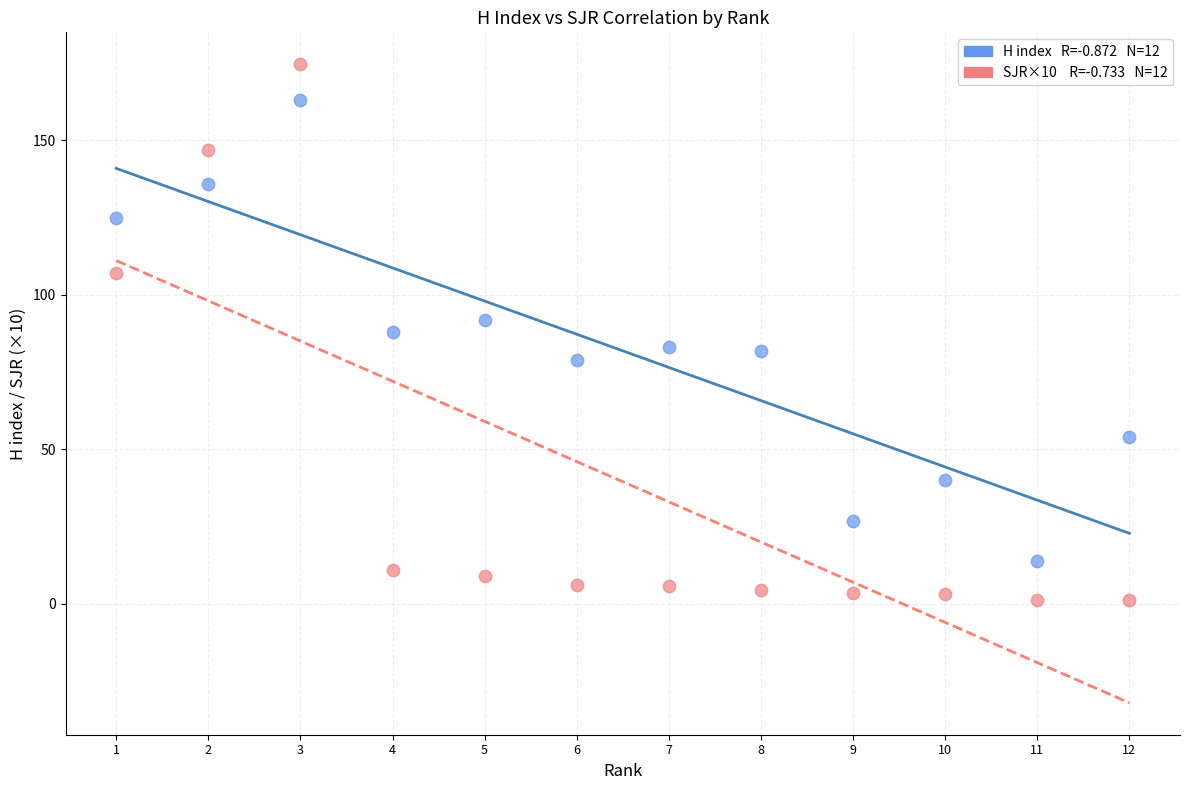

Across all data points, what is the range of X values (max minus min)?

11.0